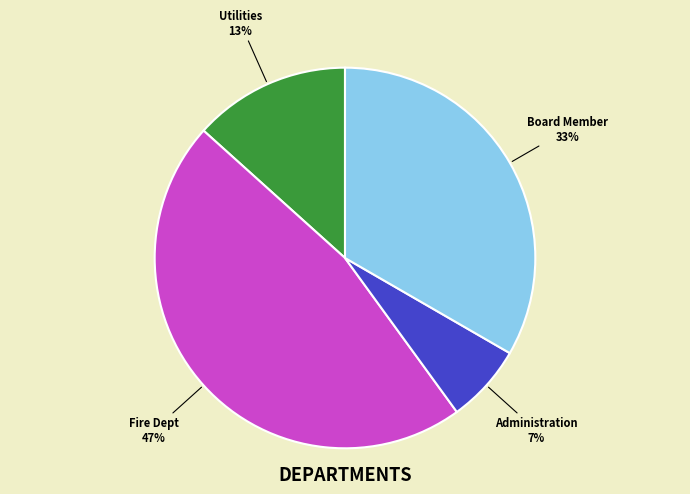

Does any single category account for the majority?

No